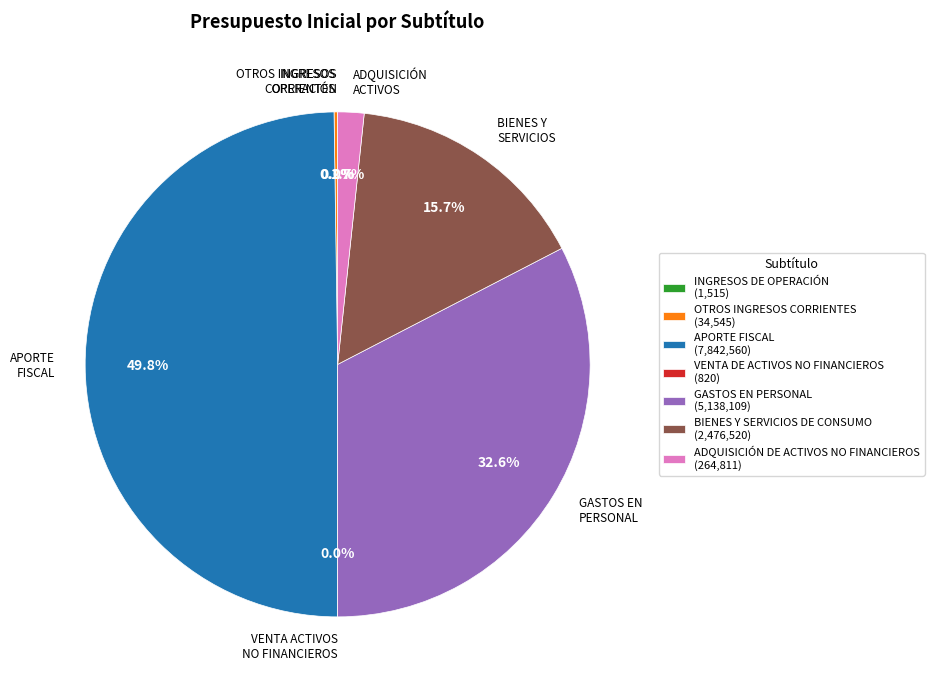

Rank the categories by value from lowest to highest.

VENTA DE ACTIVOS NO FINANCIEROS, INGRESOS DE OPERACIÓN, OTROS INGRESOS CORRIENTES, ADQUISICIÓN DE ACTIVOS NO FINANCIEROS, BIENES Y SERVICIOS DE CONSUMO, GASTOS EN PERSONAL, APORTE FISCAL